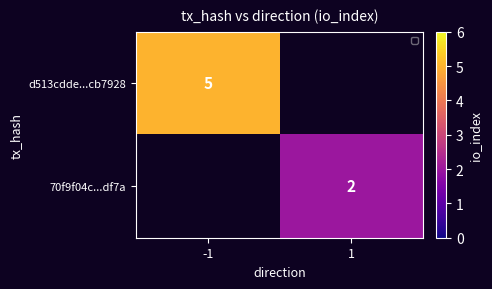

At which category is the sum across all series the highest?

-1